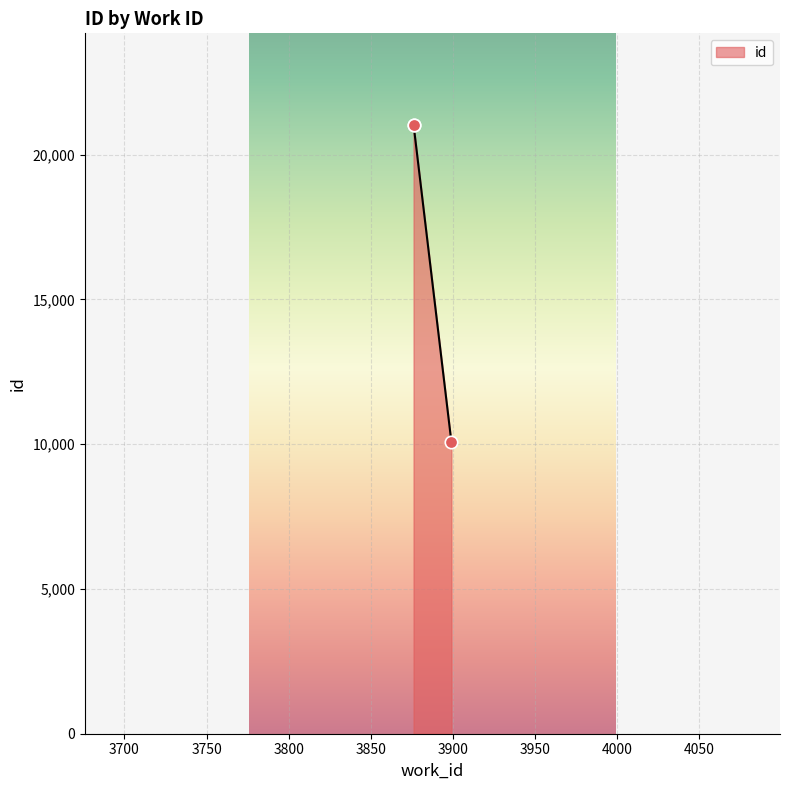

Approximately how many times larger is the value at 3899 compared to 3876?

0.5